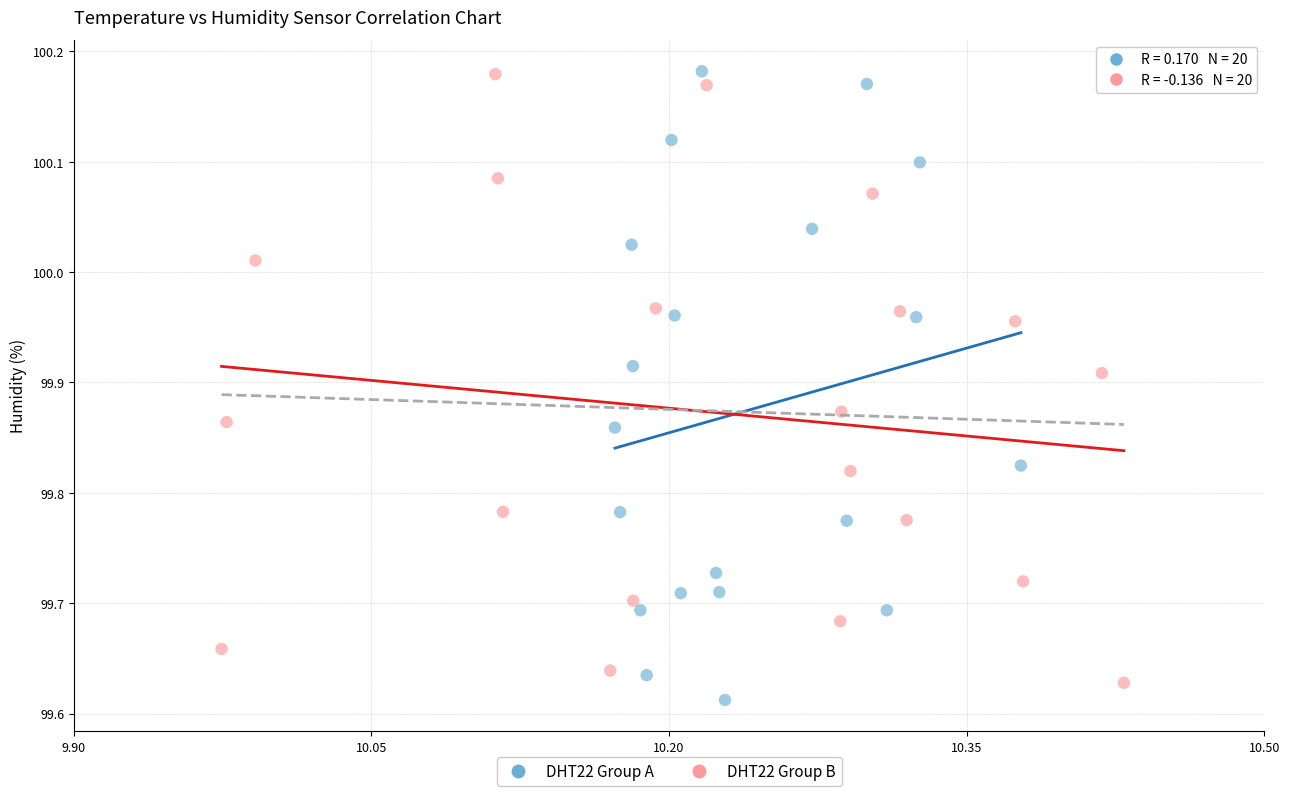

Which series has the largest Y range (max minus min)?

DHT22 Group A